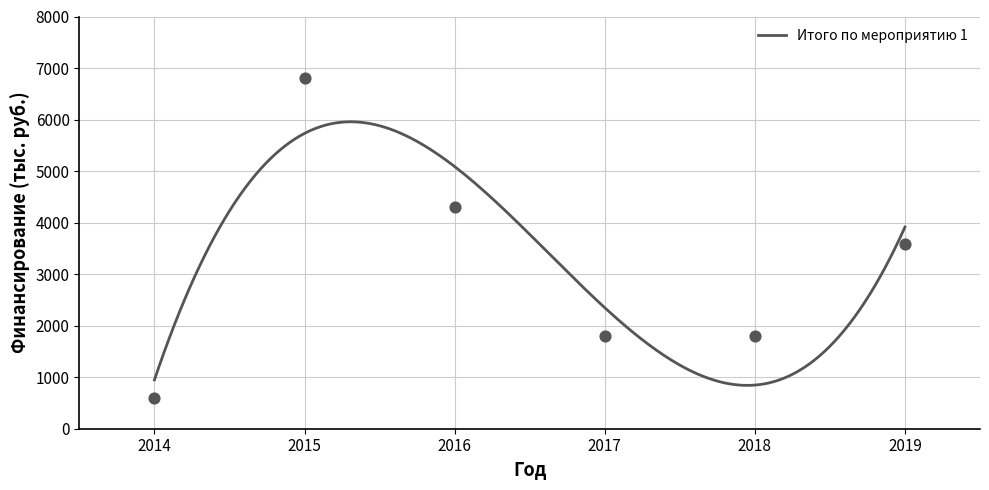

What is the highest value of the Итого по мероприятию 1 series?

5956.8